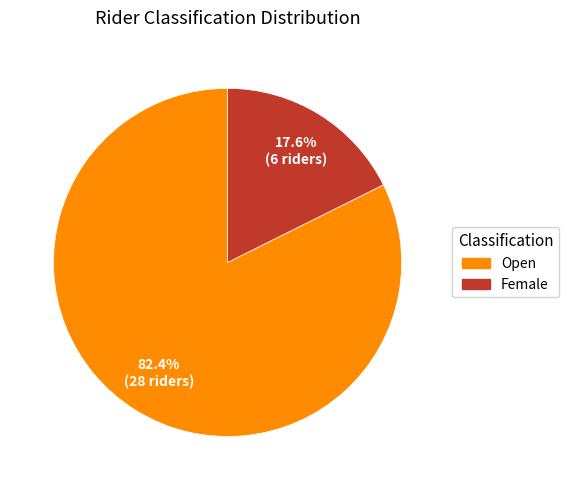

To the nearest percent, what is the difference between the largest and smallest slice percentages?

65%